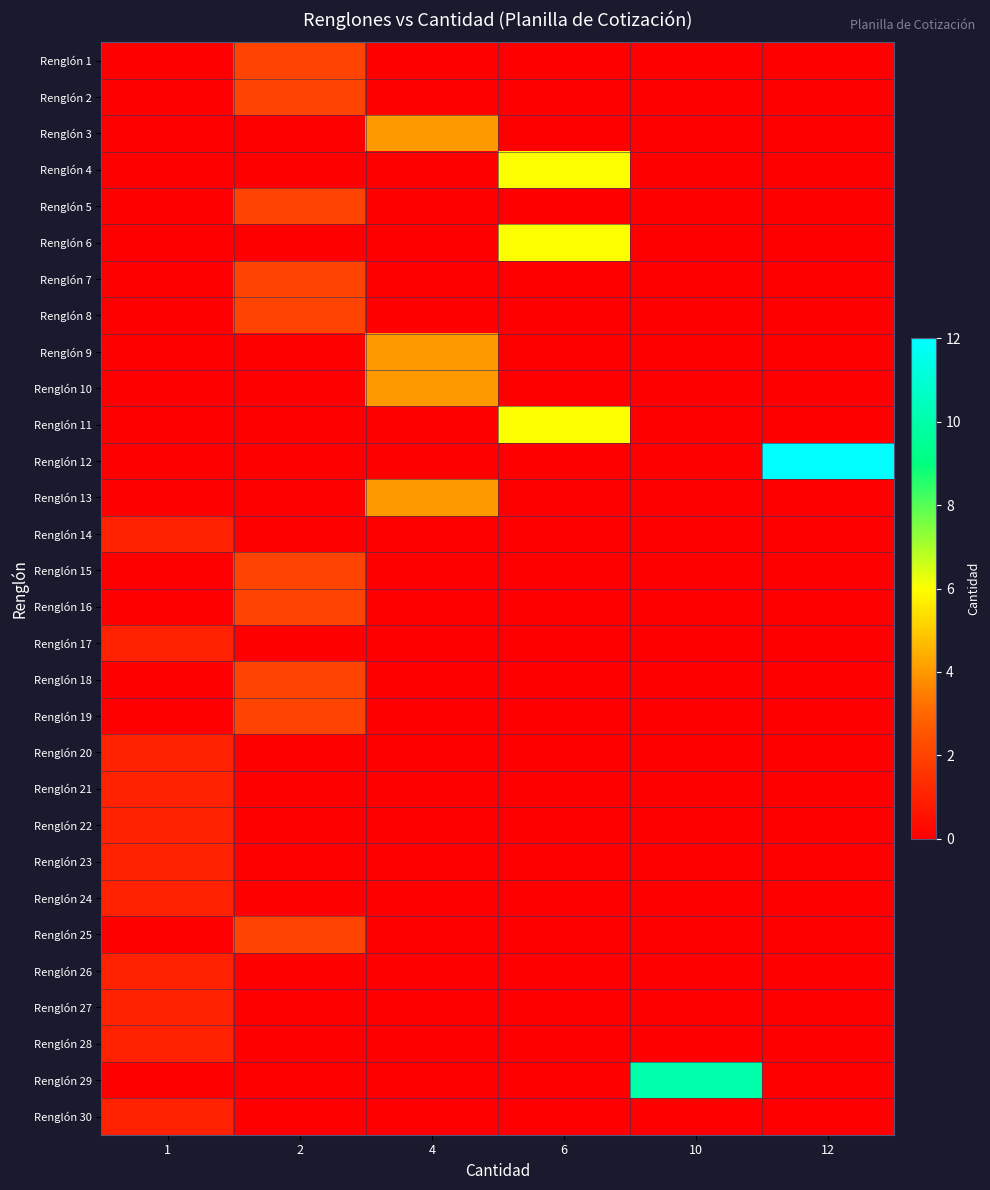

At how many categories does at least one series exceed 4?

3